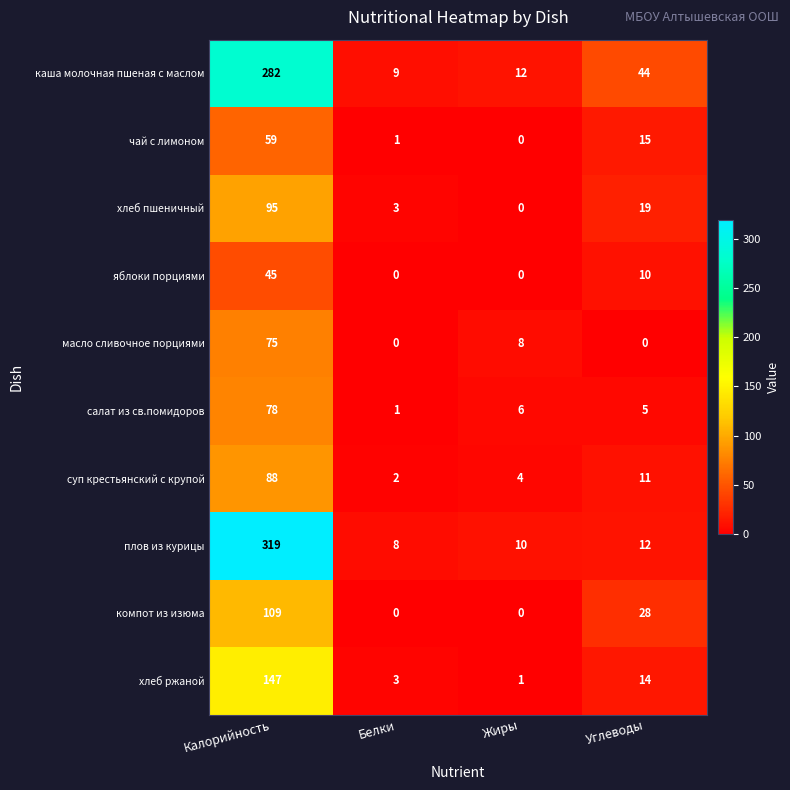

Is it true that салат из св.помидоров equals 2 at Белки?

False